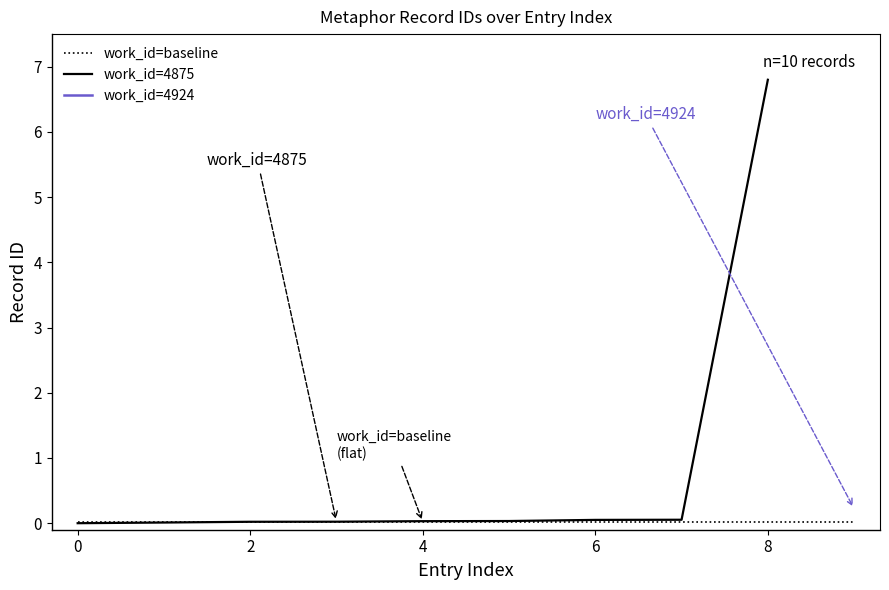

What is the sum of all values?

7.0